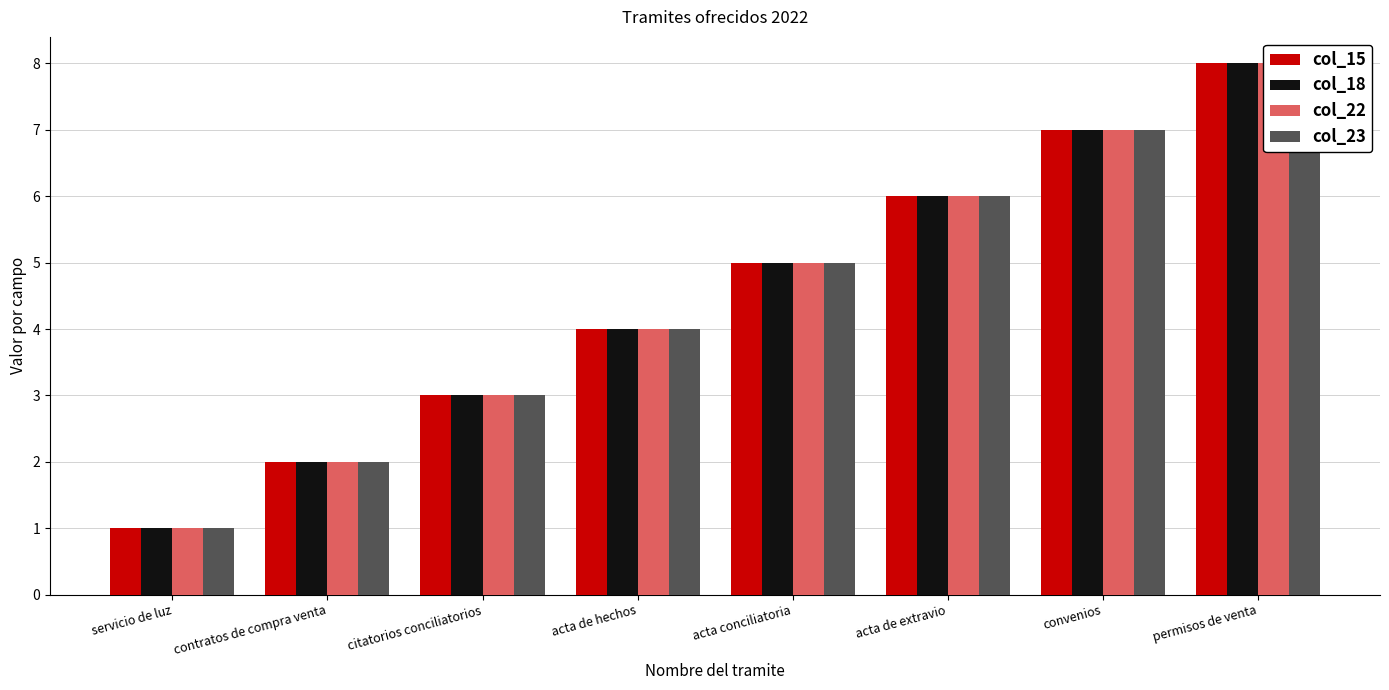

Which series has the largest total across all categories?

col_15